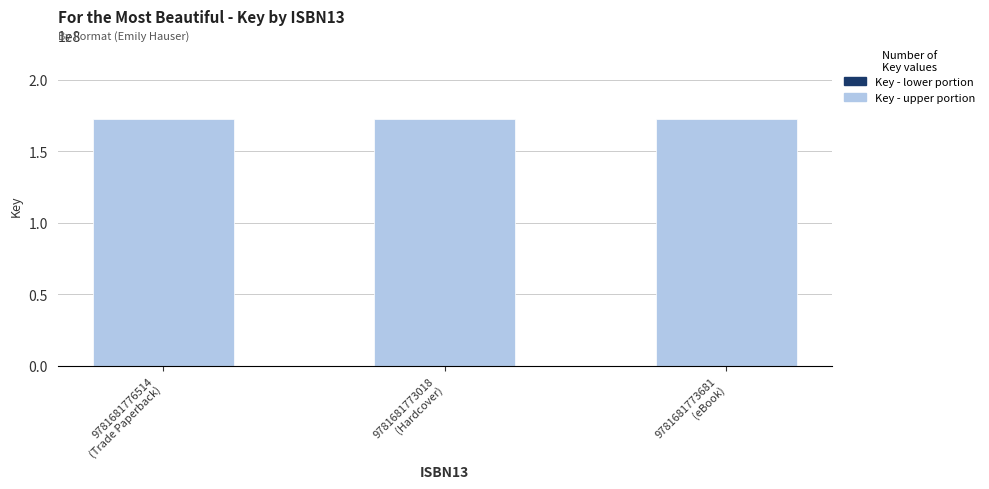

How many series are shown in this chart?

2